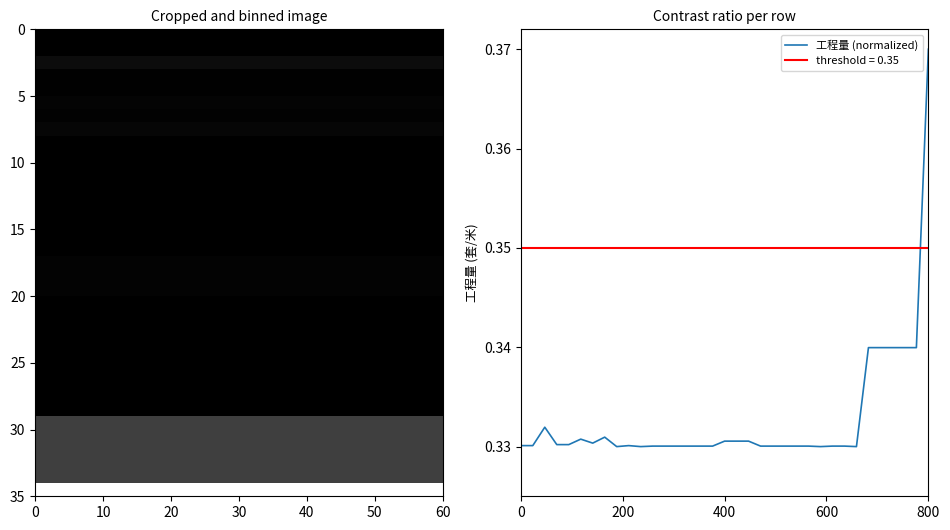

Rank the categories by value from lowest to highest.

9, 11, 26, 29, 12, 13, 14, 15, 16, 17, 21, 22, 23, 24, 25, 27, 28, 1, 2, 10, 4, 5, 7, 18, 19, 20, 6, 8, 3, 30, 31, 32, 33, 34, 35